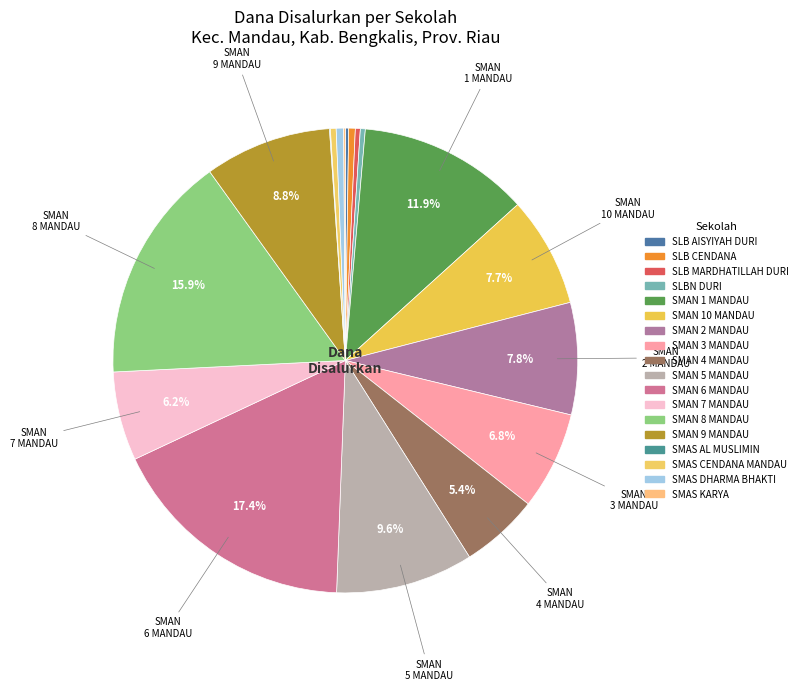

How much of the chart is everything except SMAN 6 MANDAU?

82.6%